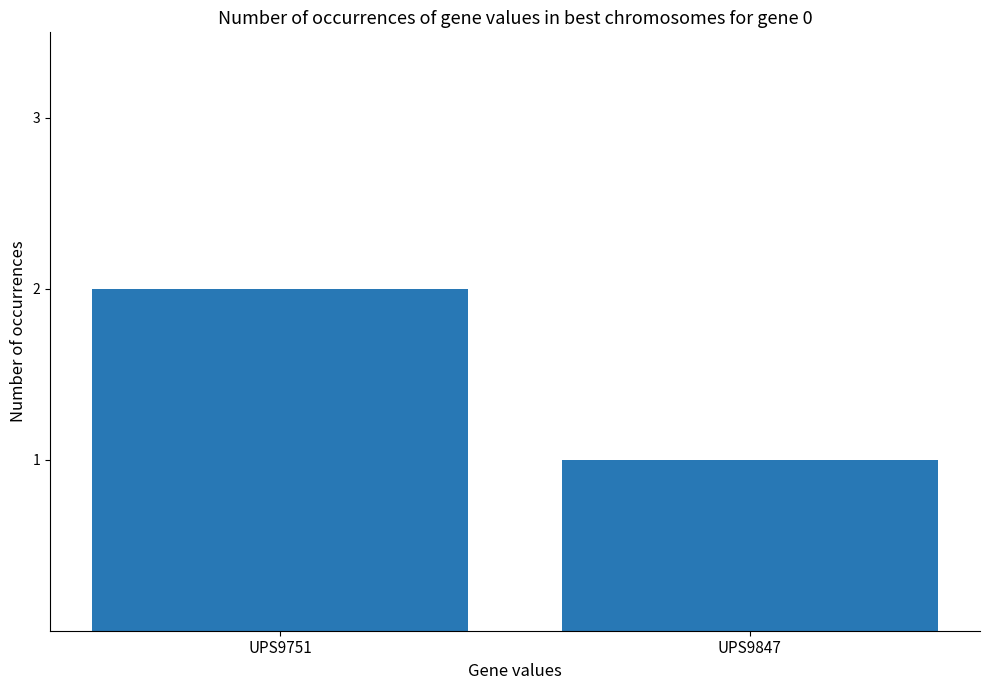

What is the sum of all values?

3